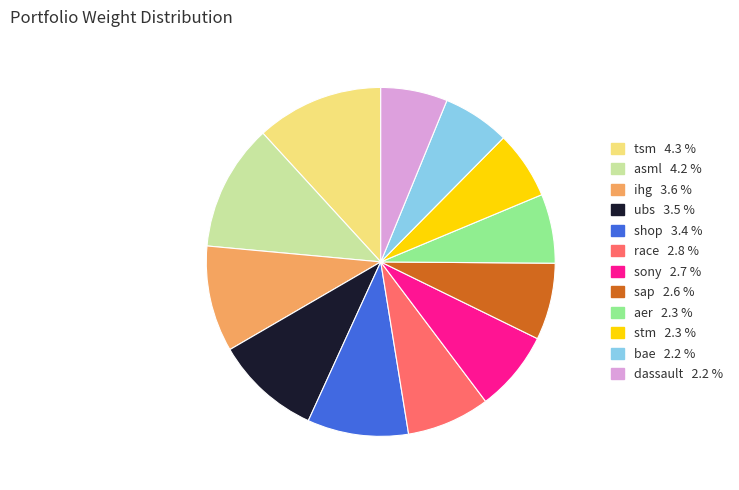

Which has a higher value, tsm or ubs?

tsm